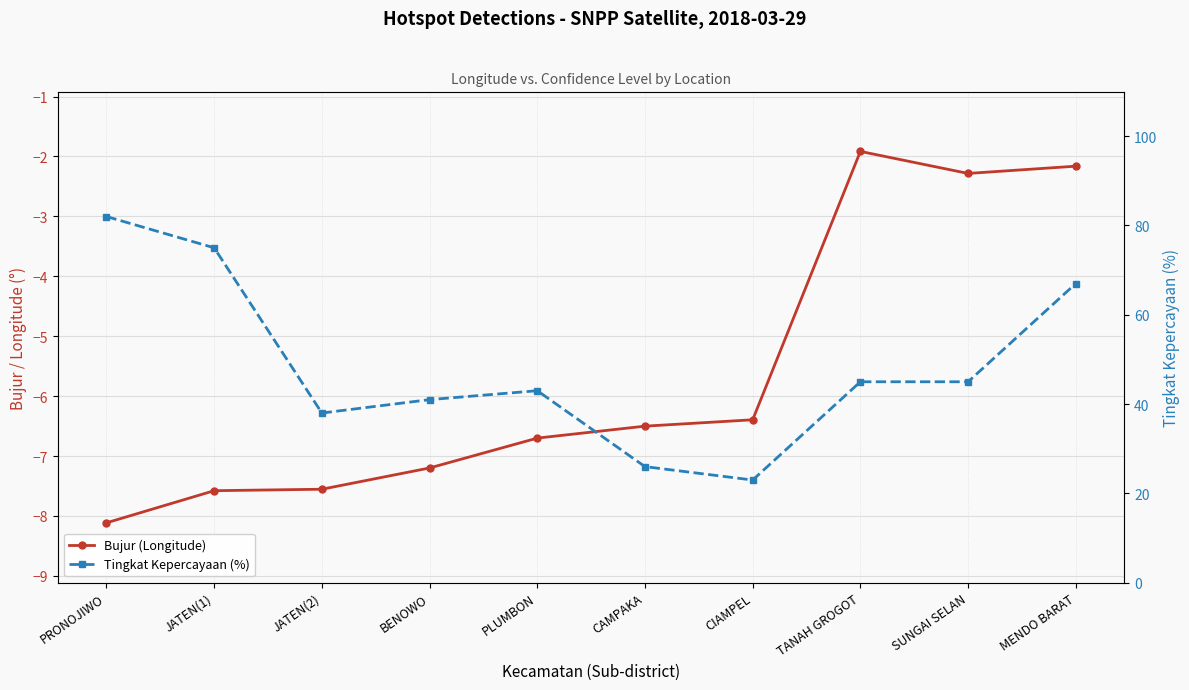

In Bujur (Longitude), how many points are lower than both neighbors (excluding endpoints)?

1